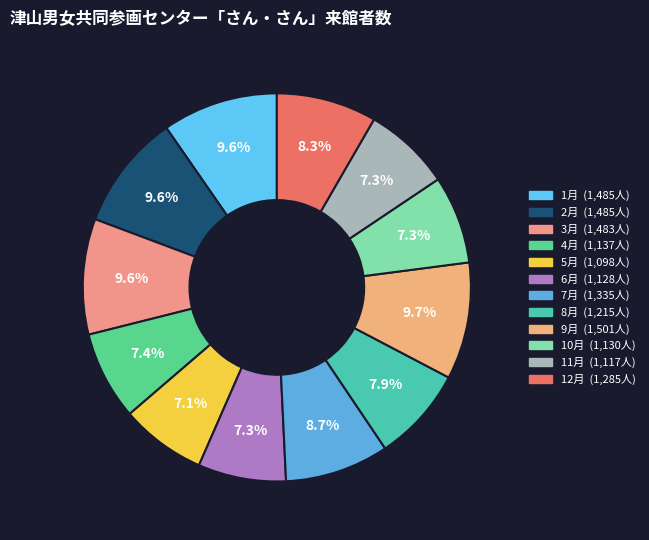

How many slices are in this pie chart?

12